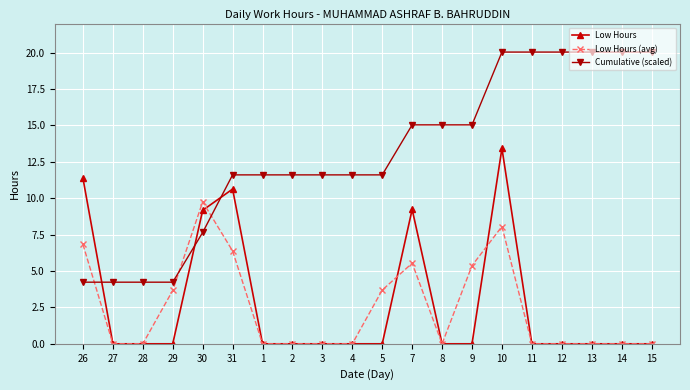

At 9, list the series in order from largest to smallest.

Cumulative (scaled), Low Hours (avg), Low Hours